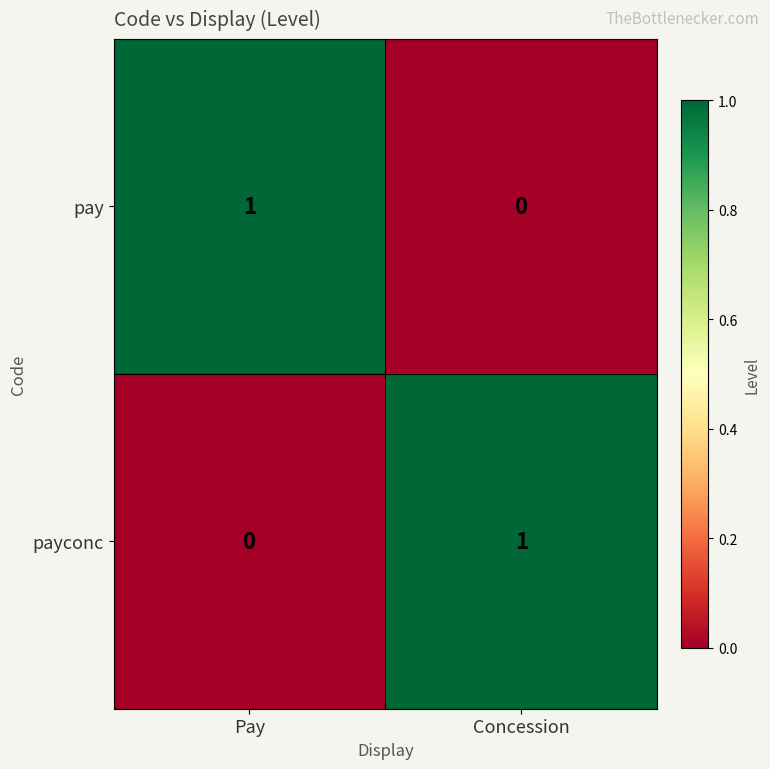

Which category has the lowest value in the pay series?

Concession